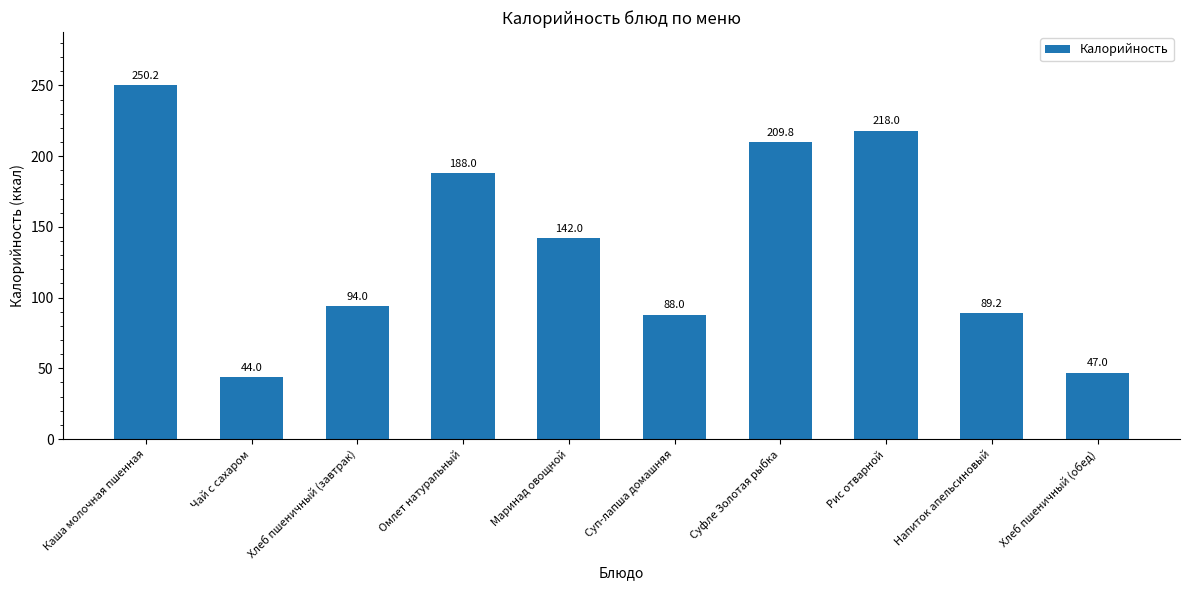

What is the label of the 7th bar from the right?

Омлет натуральный